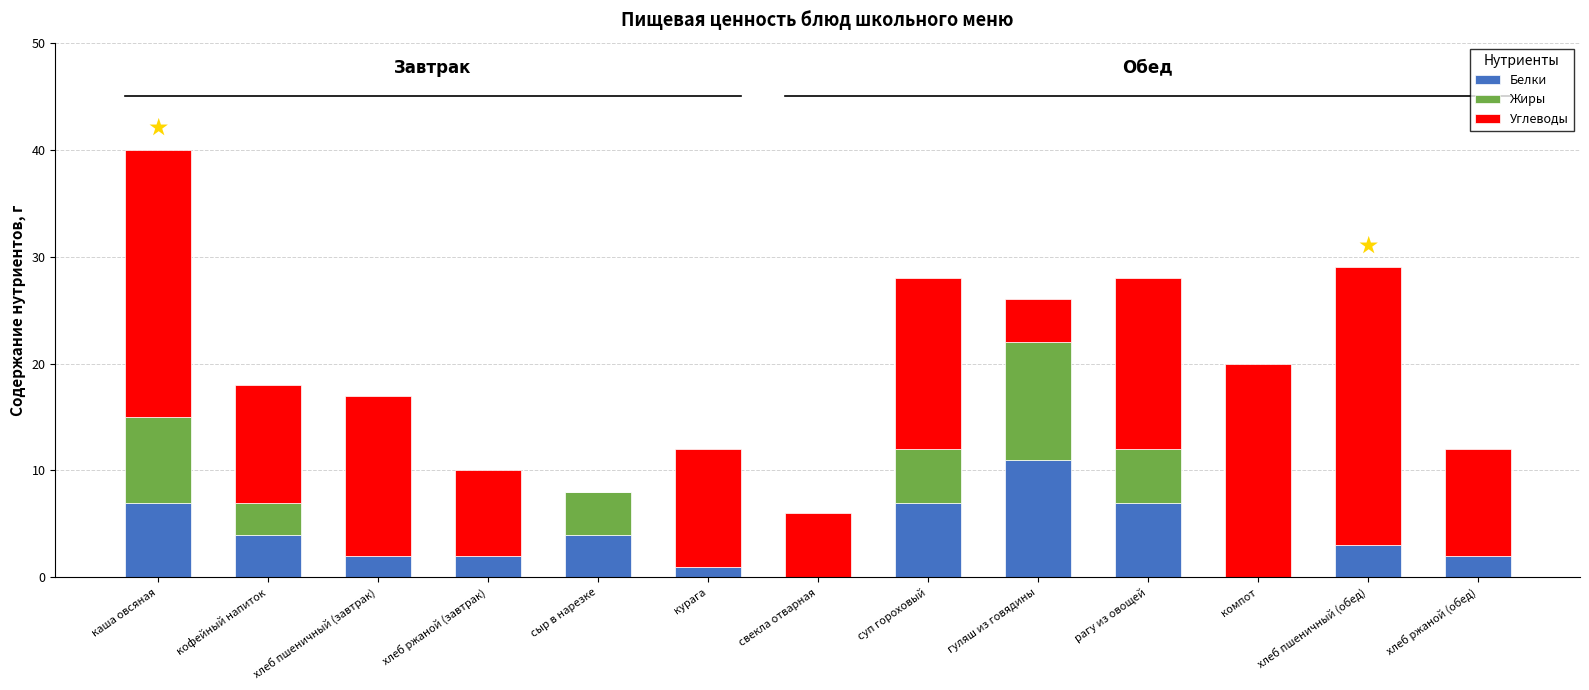

What is the sum of all Белки values?

50